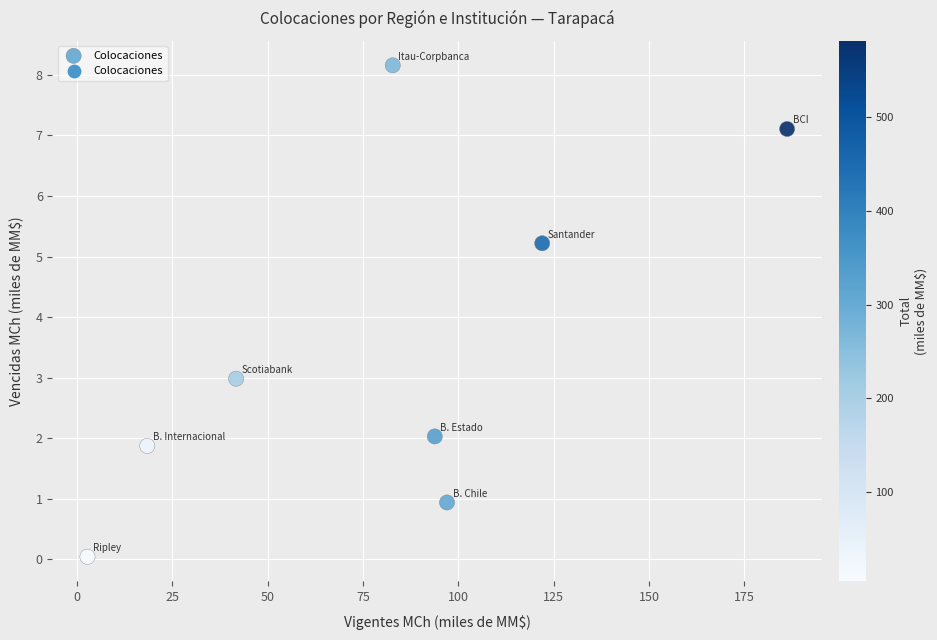

What is the range of X values (max minus min)?

183.5